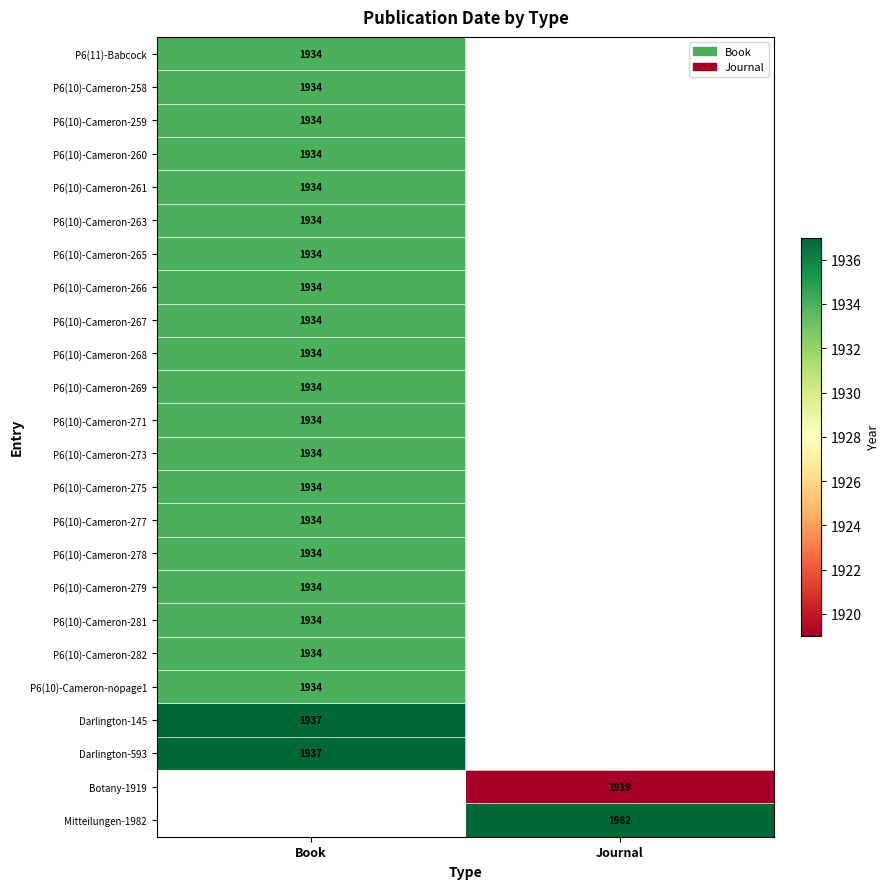

True or false: Darlington-145 has a value of 3417 at Book.

False